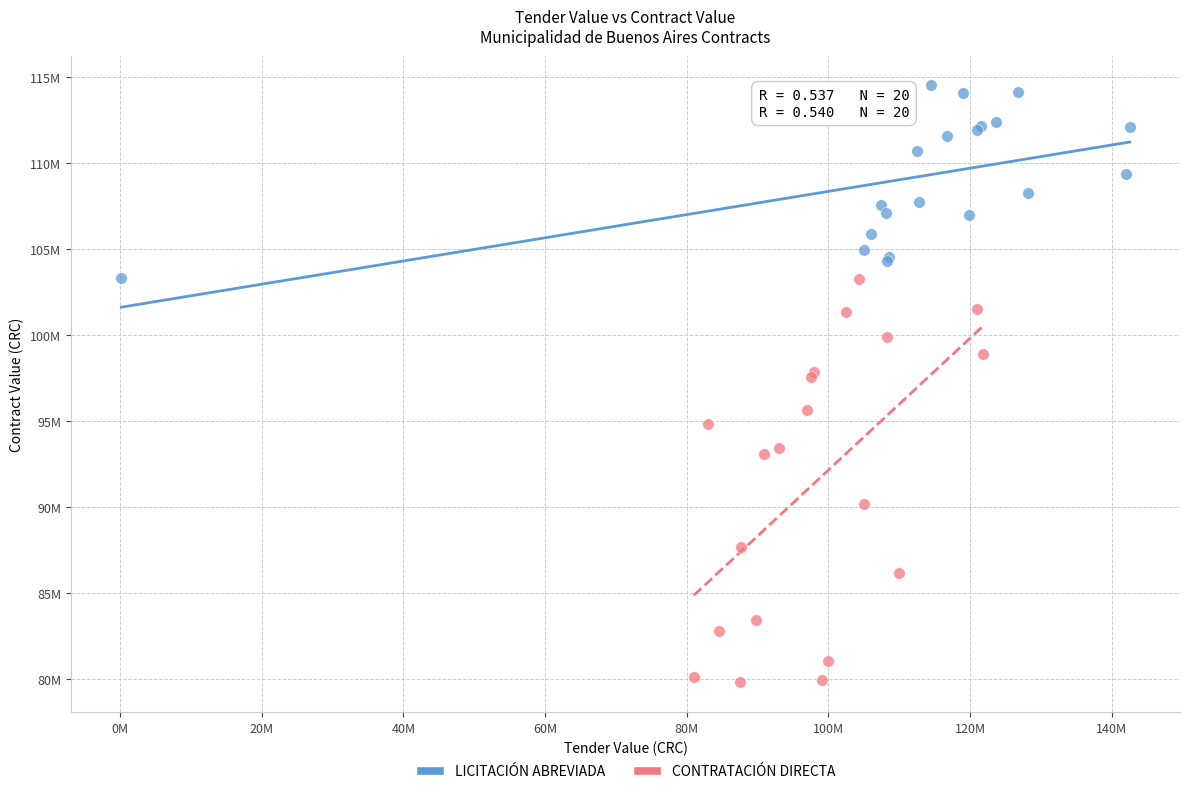

What are all the series names shown in the legend?

LICITACIÓN ABREVIADA, CONTRATACIÓN DIRECTA